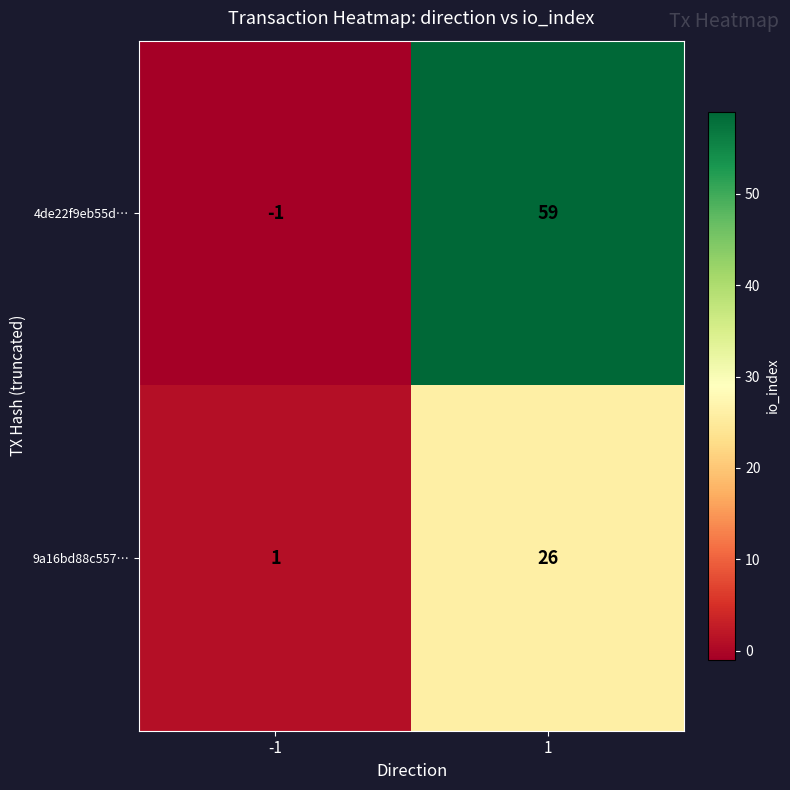

What is the difference between the 4de22f9eb55d… values at -1 and 1?

60